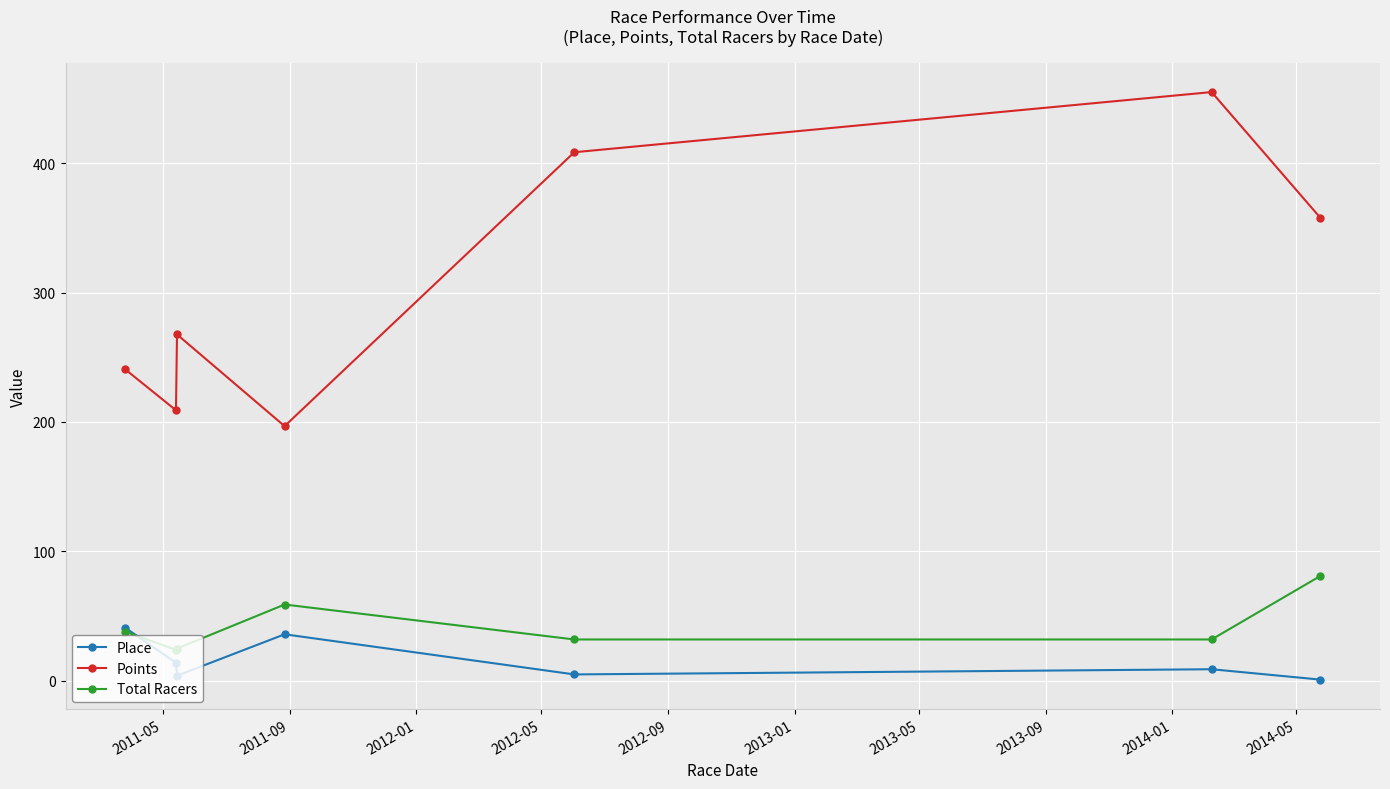

How many interior local peaks does the Place series have?

2